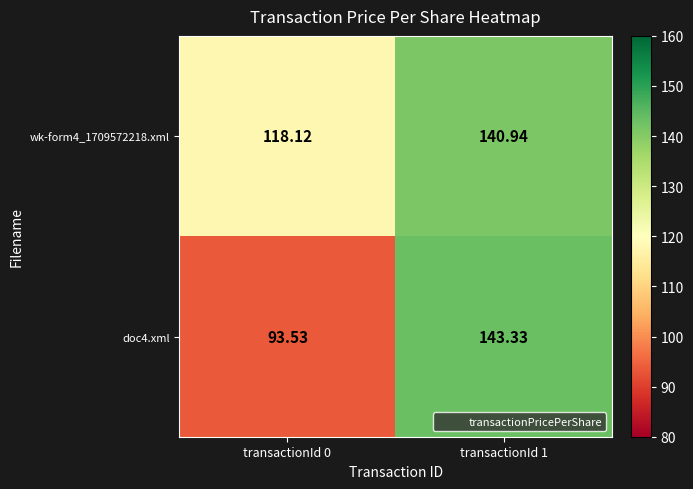

List the series in order of their overall mean, highest first.

wk-form4_1709572218.xml, doc4.xml